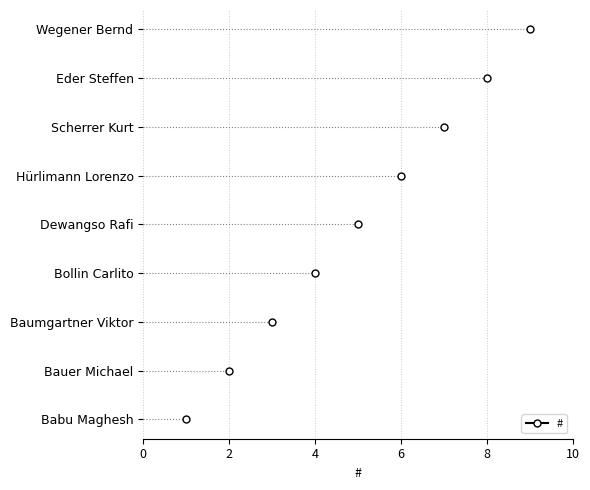

How many data points does each series have?

9